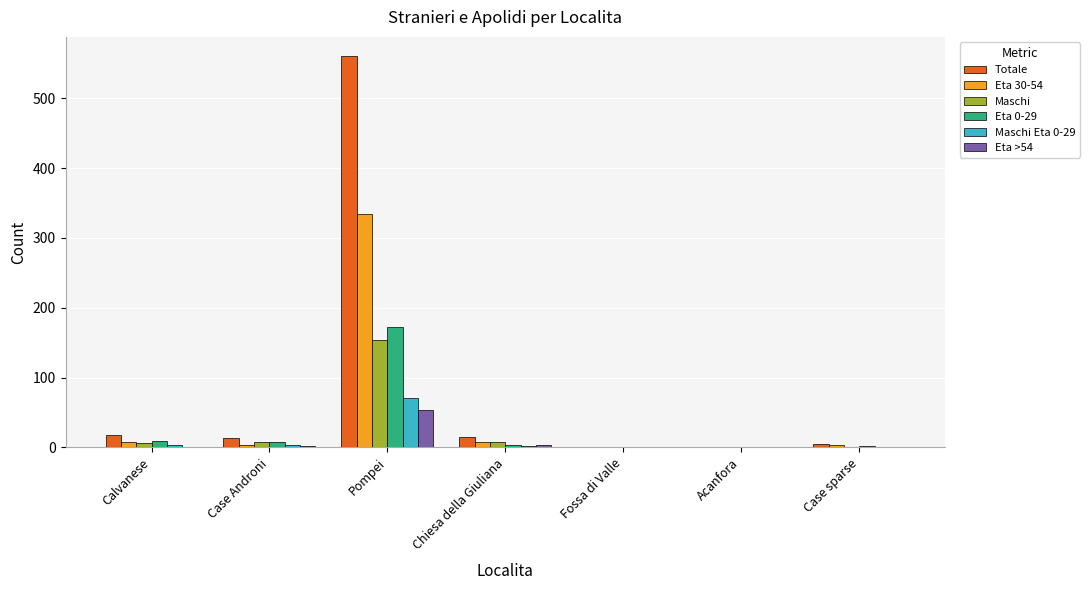

The Maschi series shows -105 at Acanfora. True or false?

False